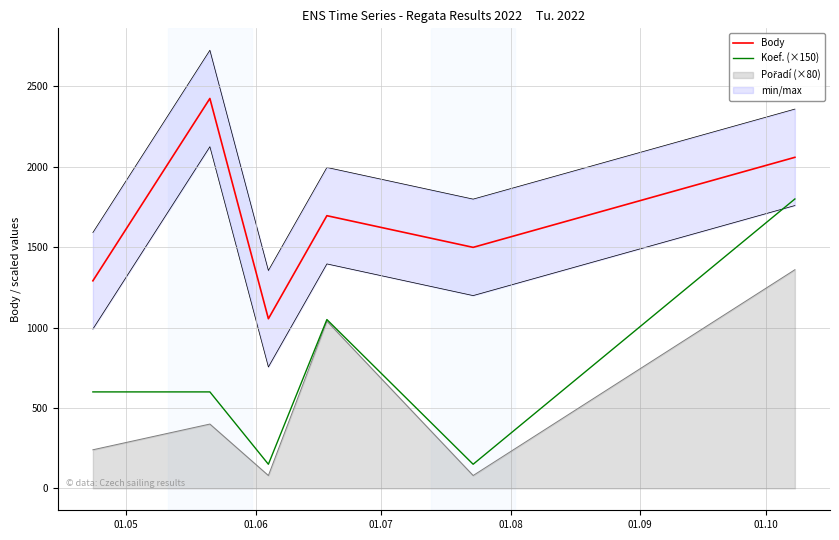

True or false: Body and Koef. (×150) cross at least once.

False